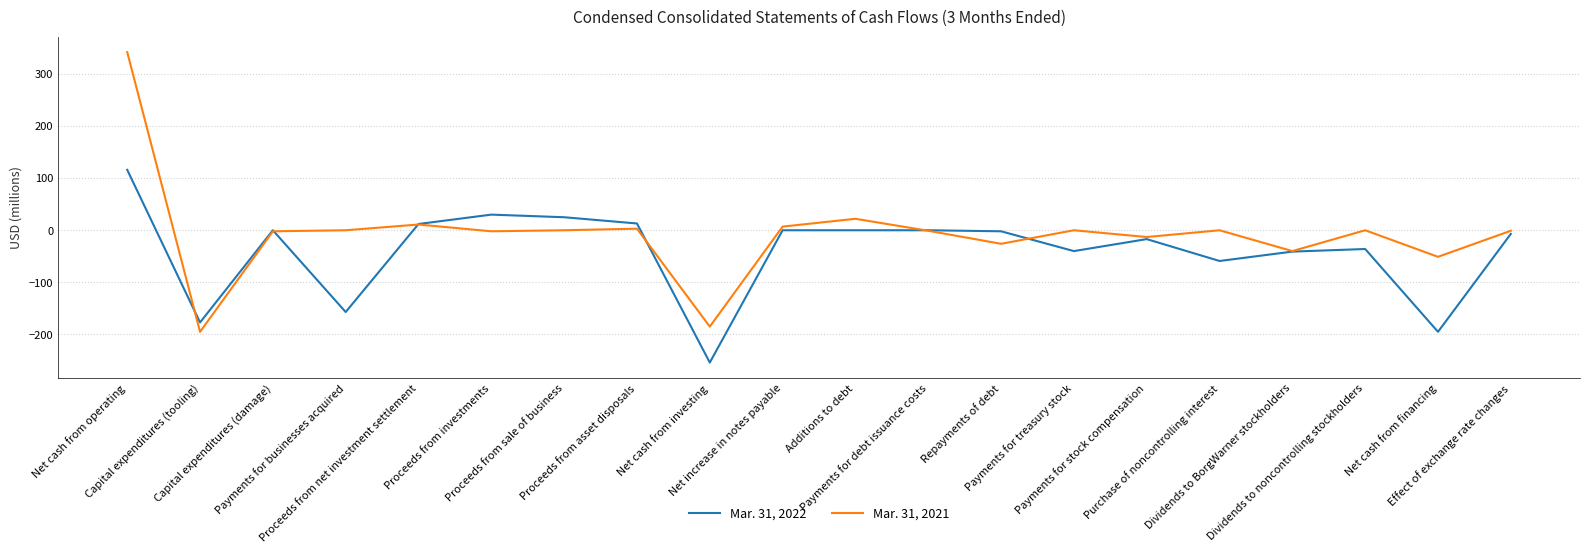

What is the difference between the Mar. 31, 2021 values at Effect of exchange rate changes and Payments for businesses acquired?

1